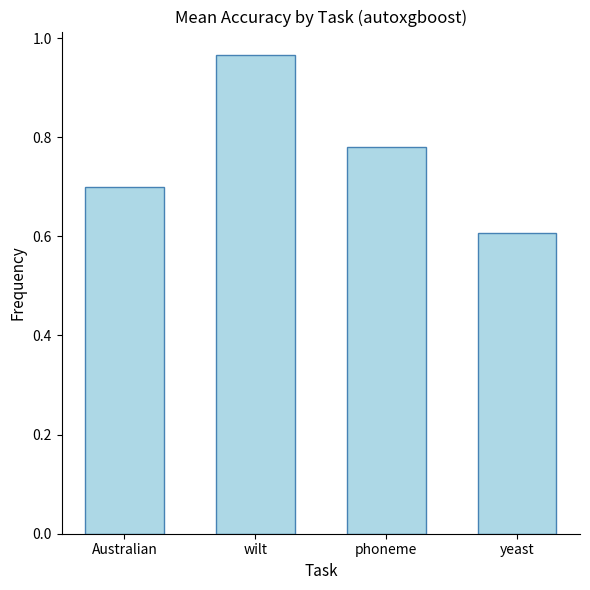

Which label corresponds to the largest value in the chart?

wilt